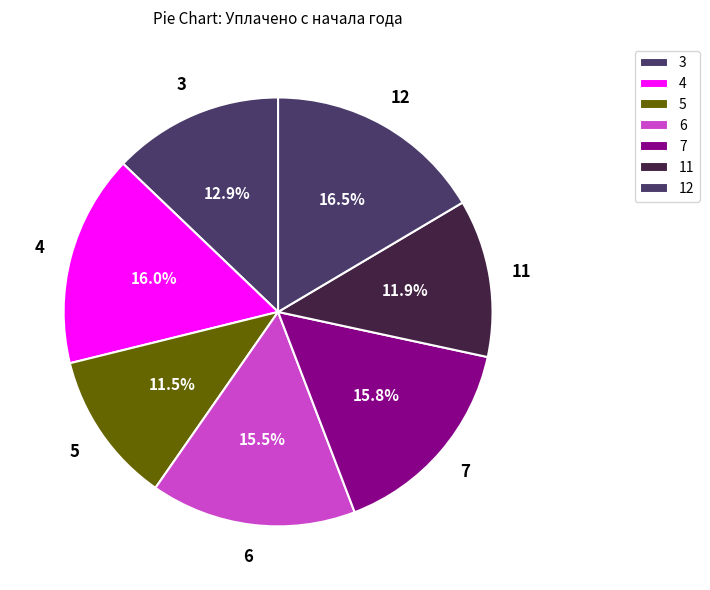

How many slices are in this pie chart?

7